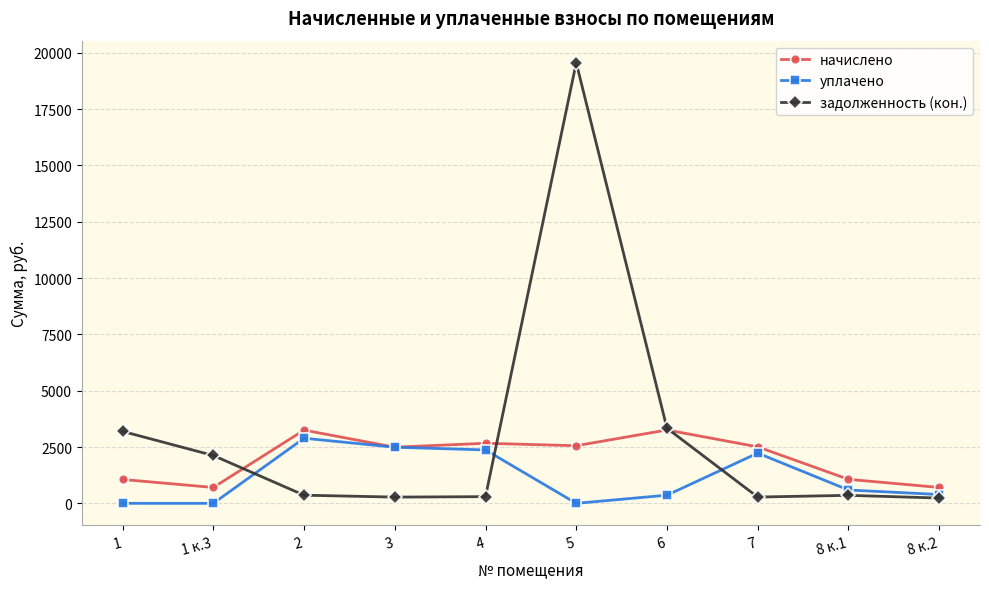

What position from the right is 8 к.1?

2